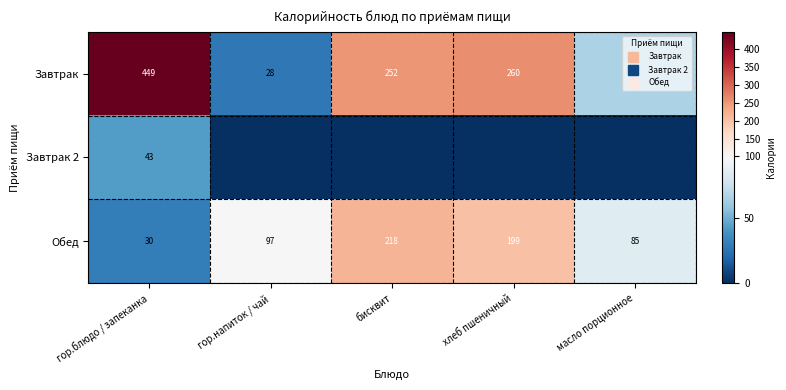

True or false: Обед has a value of 313.6 at бисквит.

False